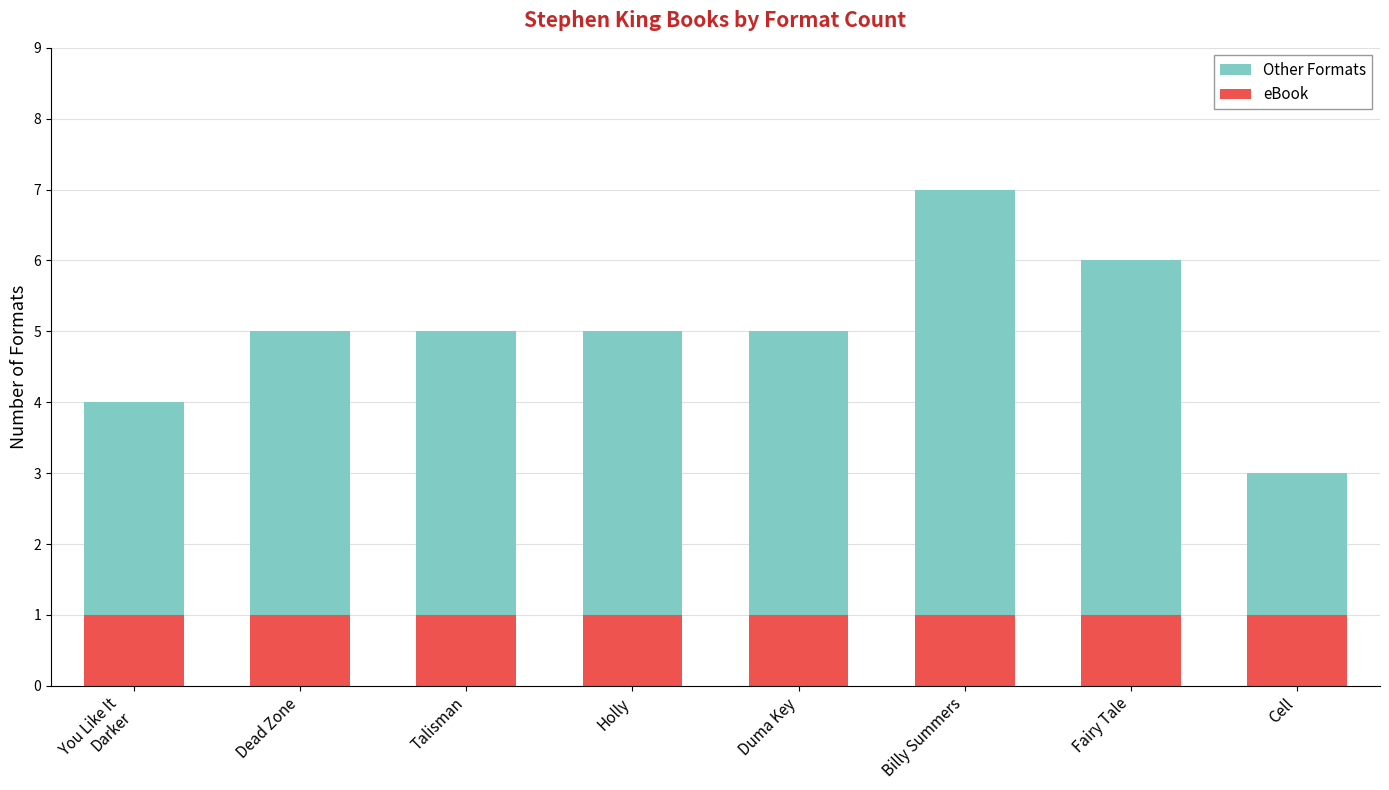

At which category is the sum across all series the highest?

Billy Summers